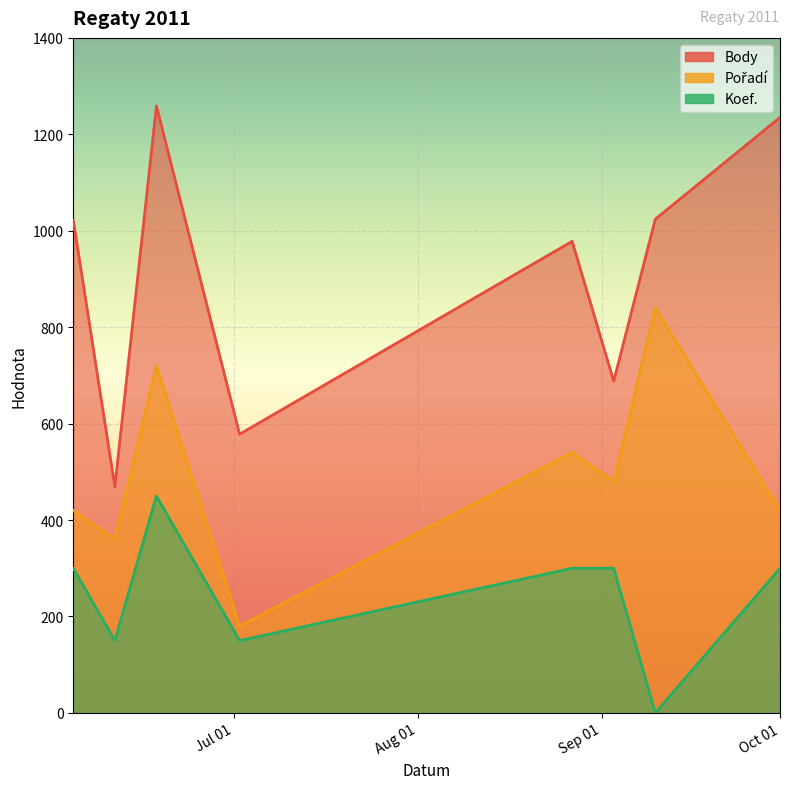

True or false: Pořadí has more than 0 points higher than both neighbors.

True